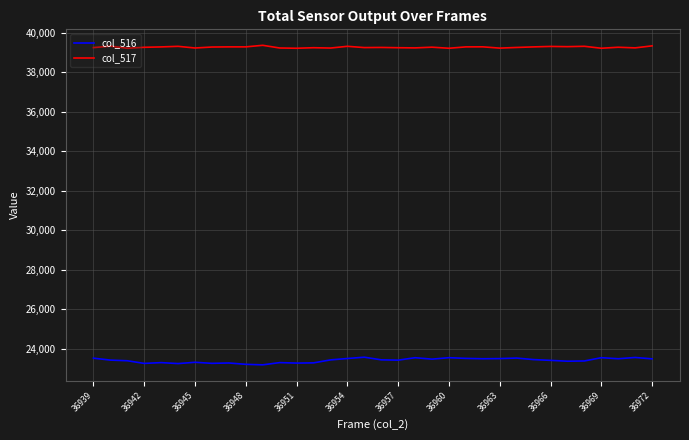

True or false: col_517 and col_516 cross at least once.

False